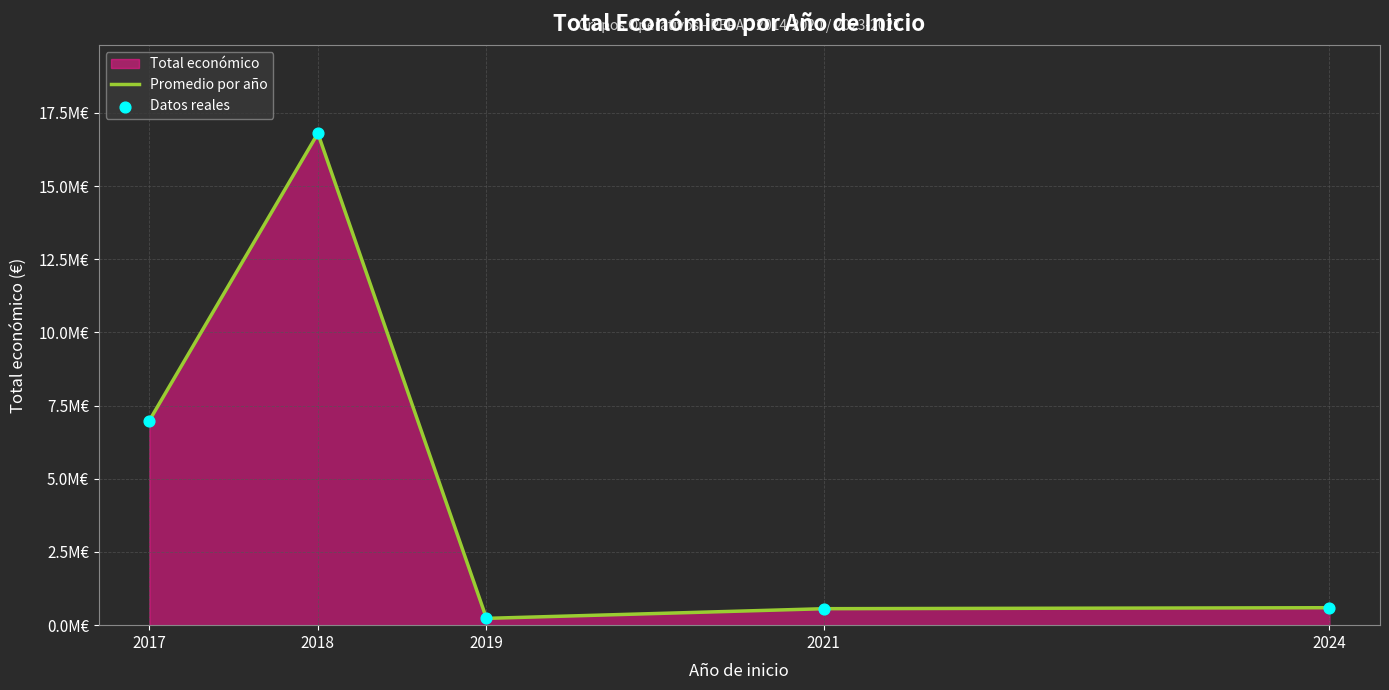

Between 2024 and 2018, which is larger?

2018